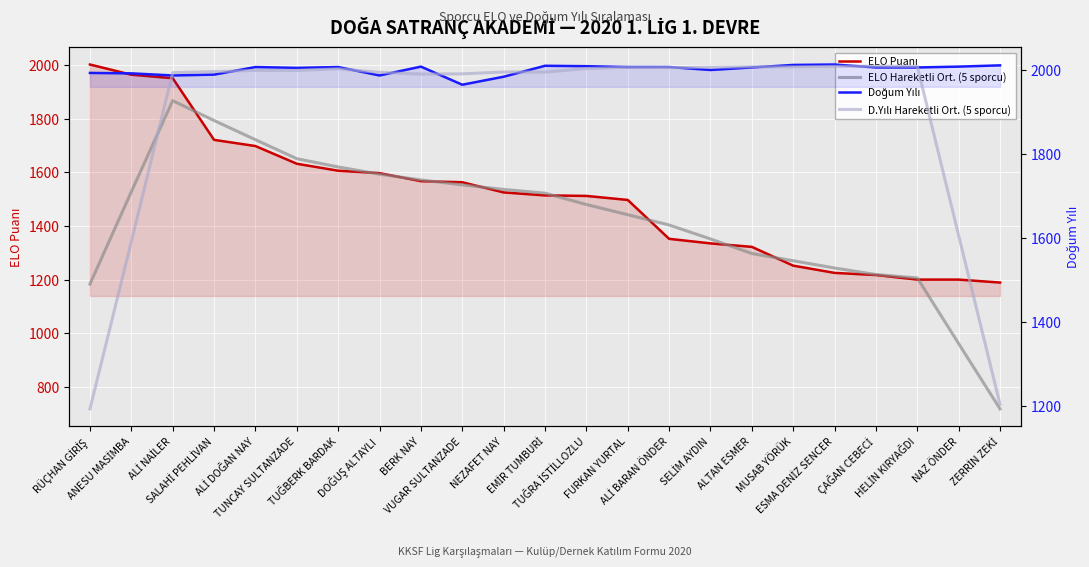

True or false: D.Yılı Hareketli Ort. (5 sporcu) has a value of 1994.0 at EMİR TUMBURİ.

True